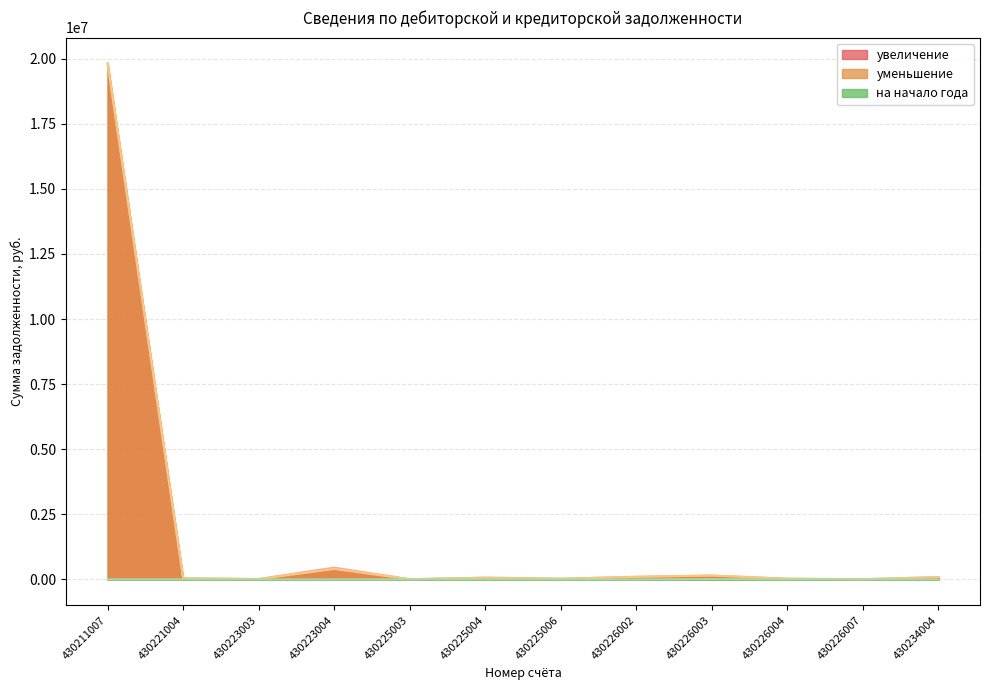

How many interior local peaks does the уменьшение series have?

3